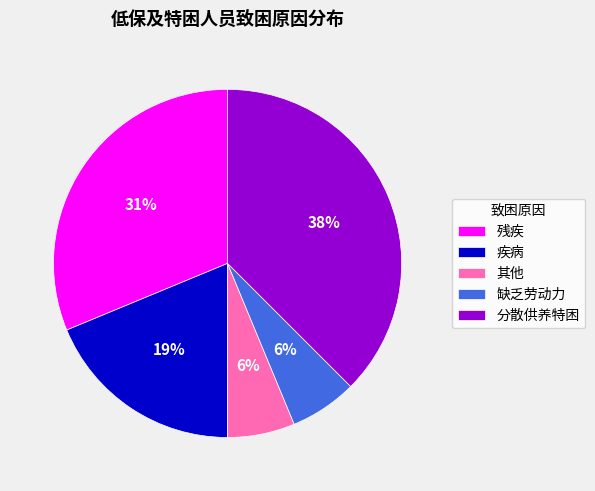

Is the sum of 疾病 and 分散供养特困 greater than half?

Yes